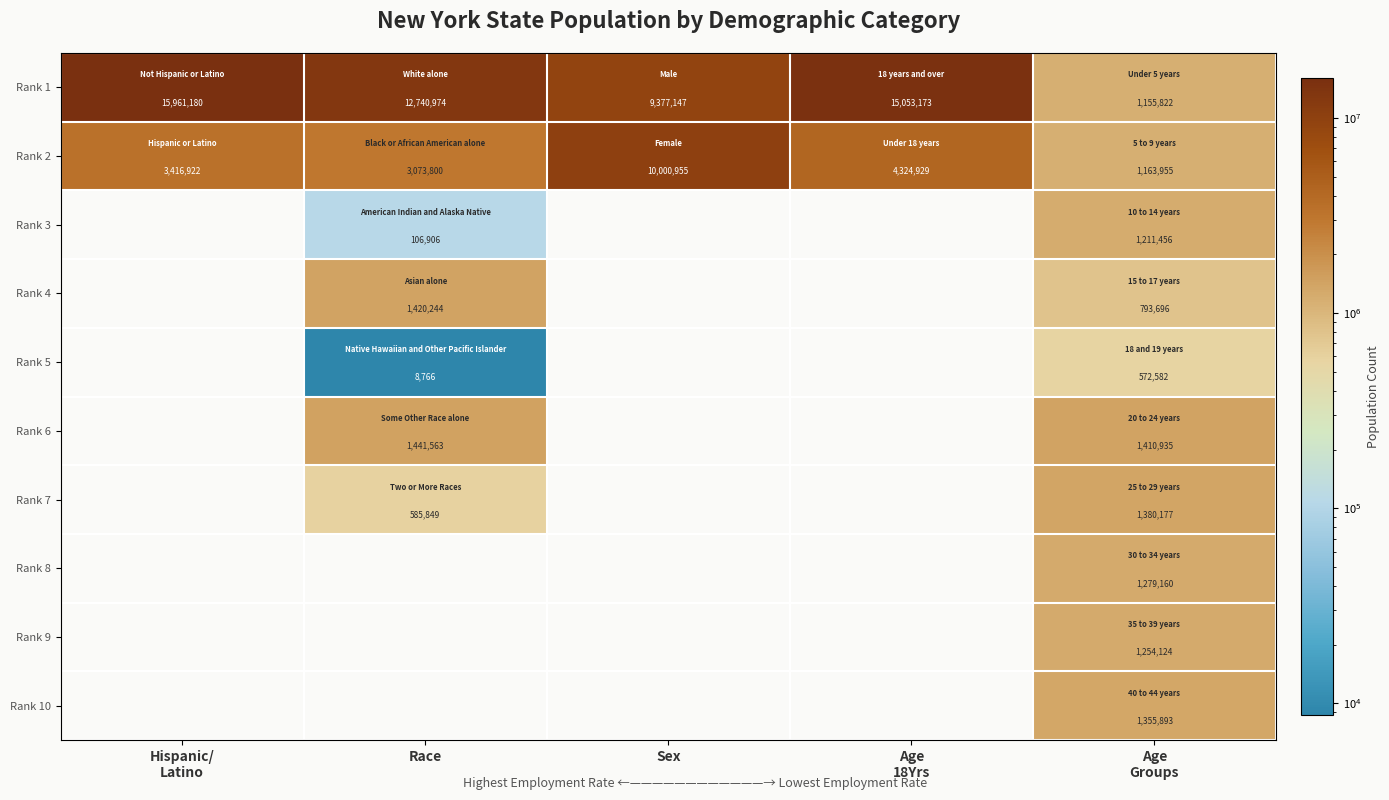

The Rank 6 series shows 1441563 at Race. True or false?

True